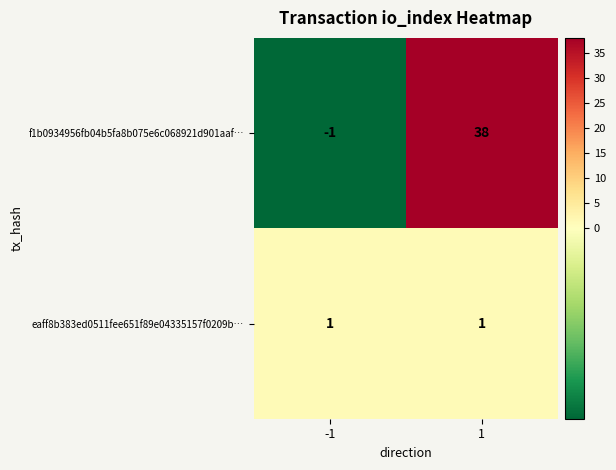

Which category has the highest value across all series?

1